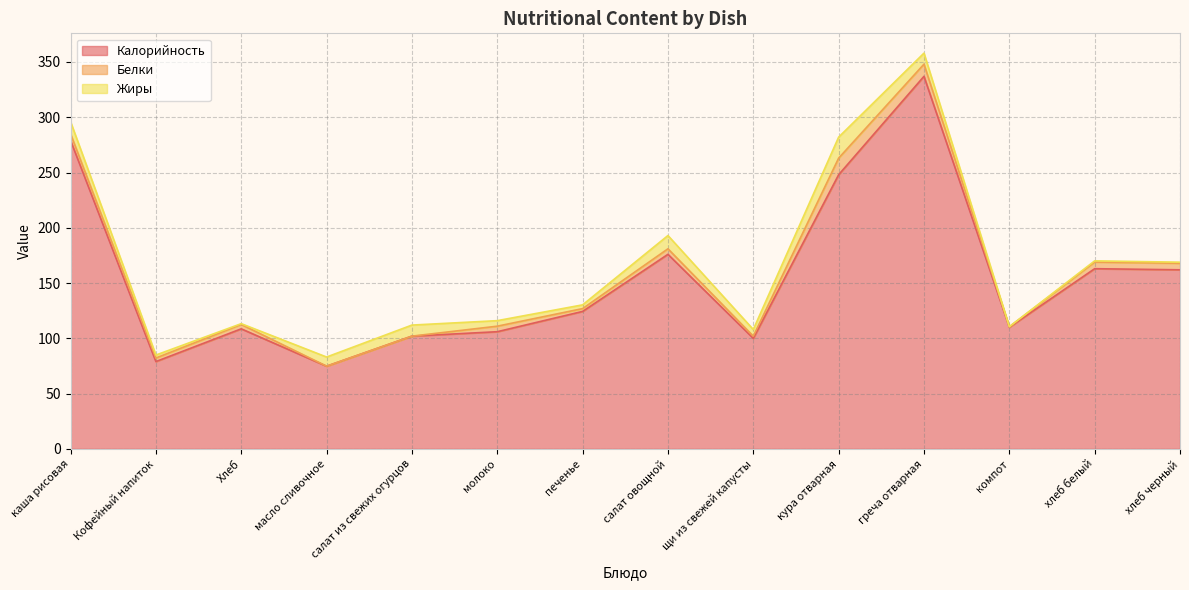

What is the sum of all Белки values?

66.1